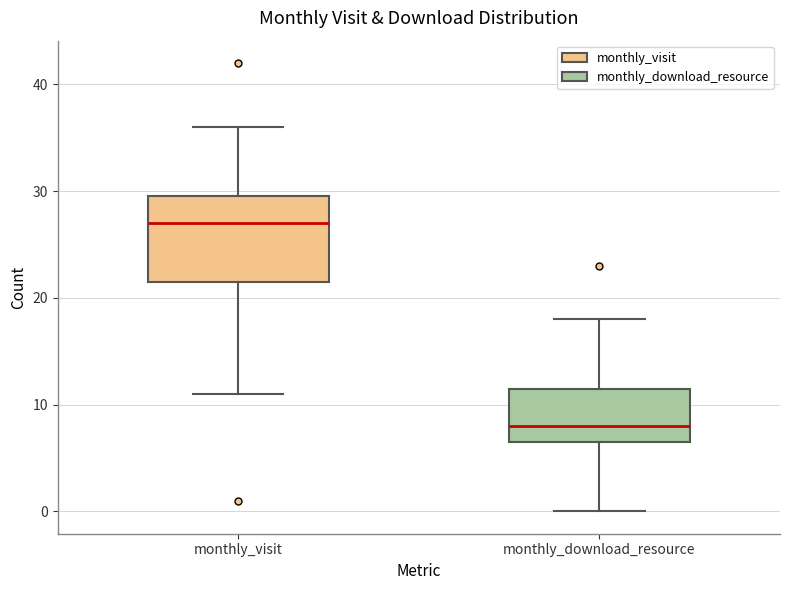

Which box is the tallest, from its lower edge to its upper edge?

monthly_visit